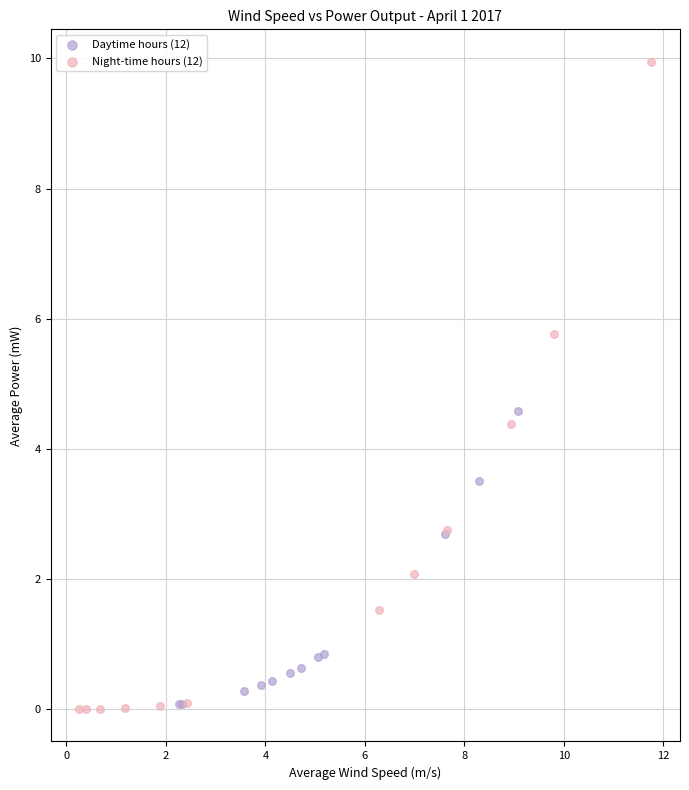

Which series contains the highest Y value?

Night-time hours (12)